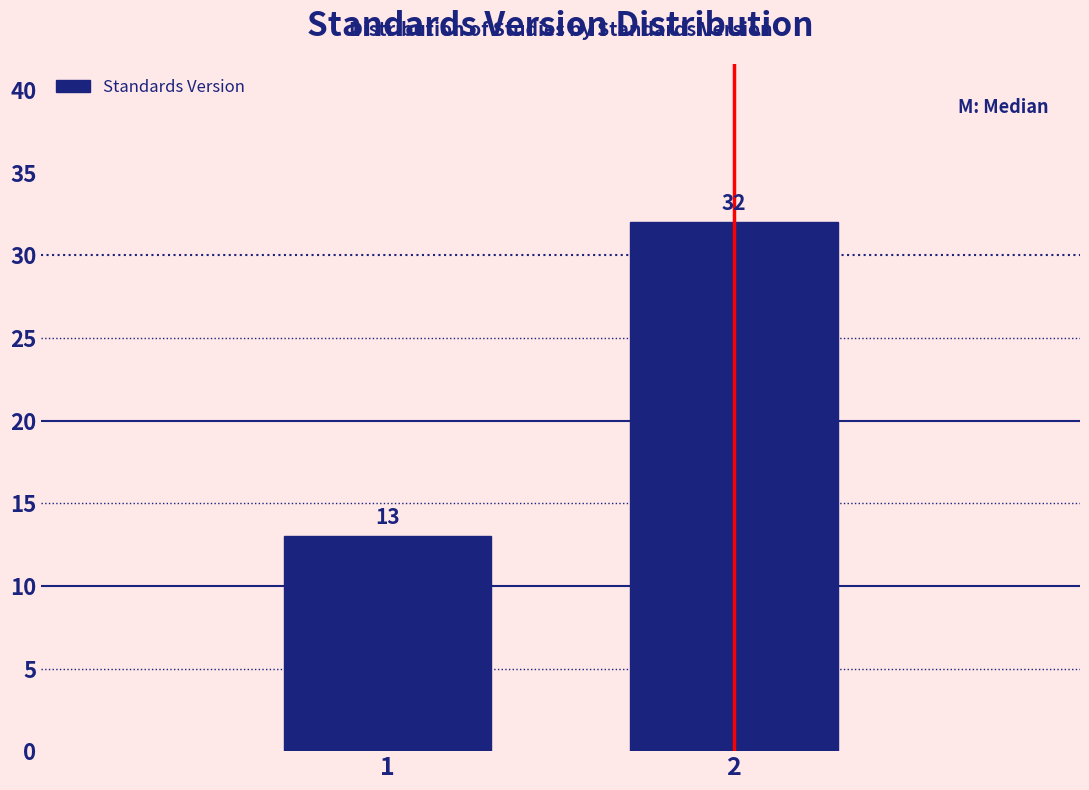

Reading left to right, transcribe all the data shown in this chart.

1=13	2=32